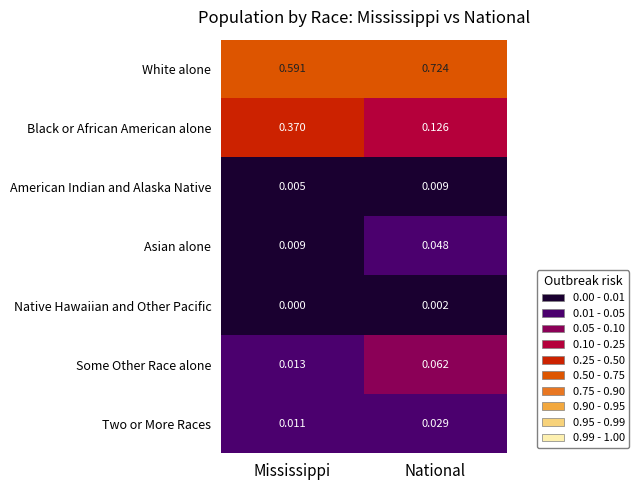

Rank the categories by Some Other Race alone value from lowest to highest.

Mississippi, National